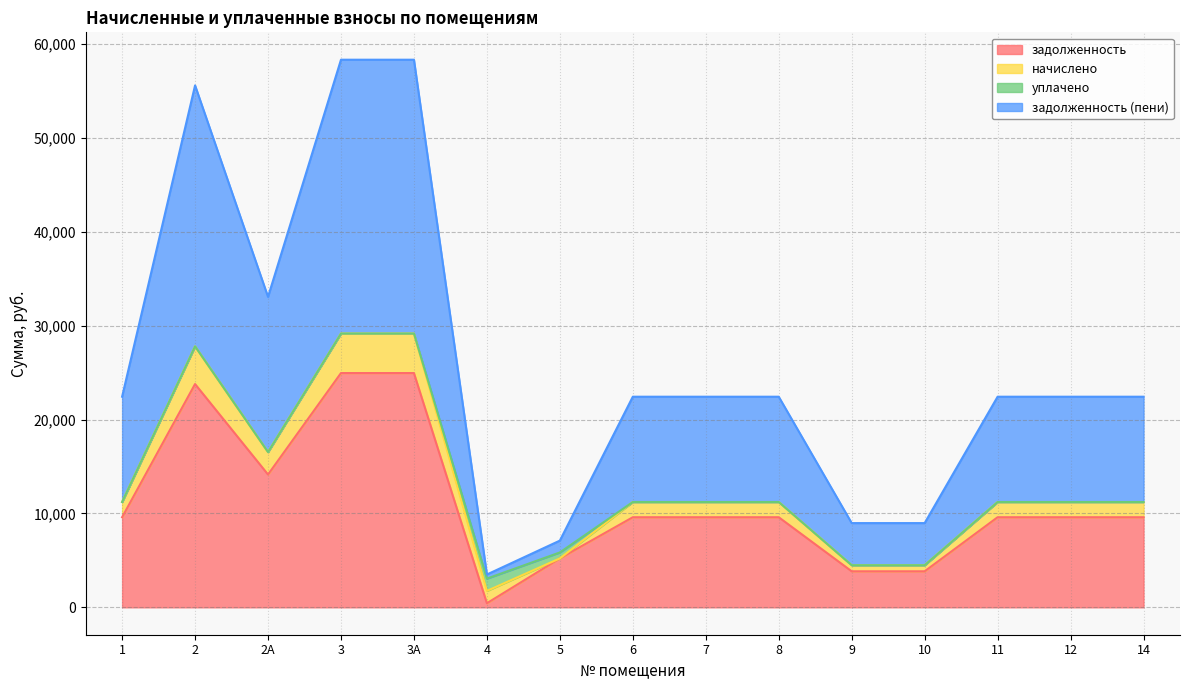

What is the difference between the highest and lowest values at 2А?

18926.2